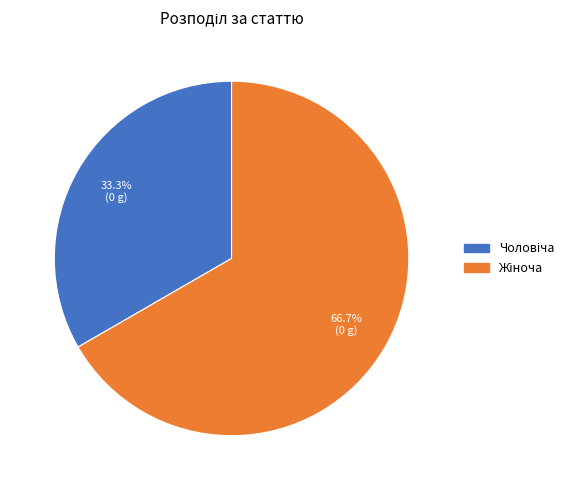

Is there any slice that represents more than half of the pie?

Yes